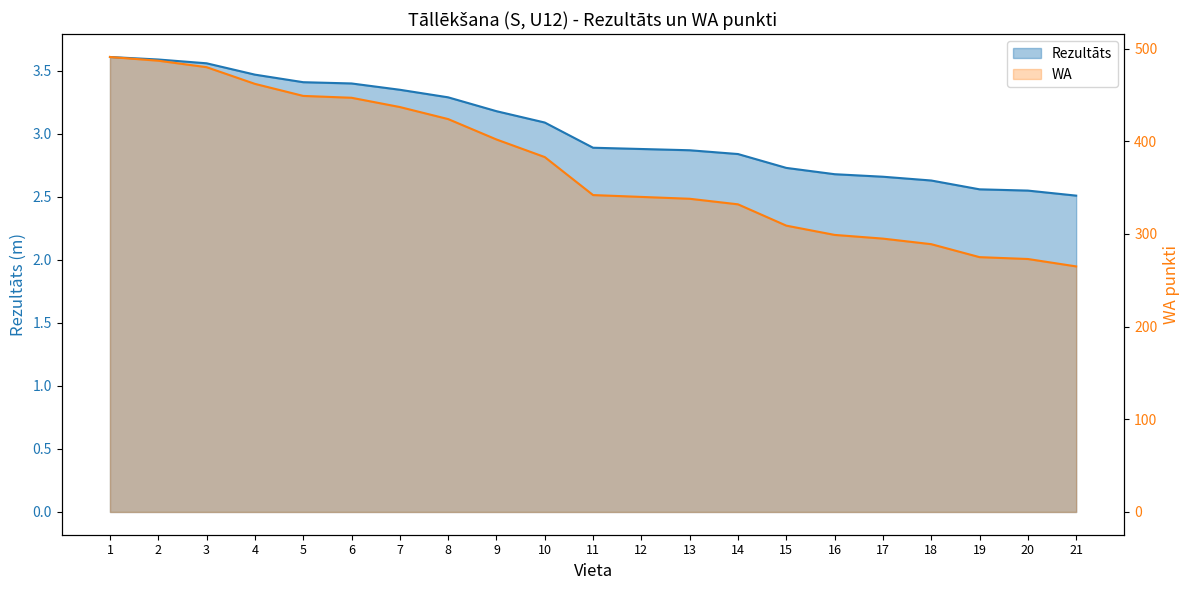

What is the average value of the Rezultāts series?

3.0